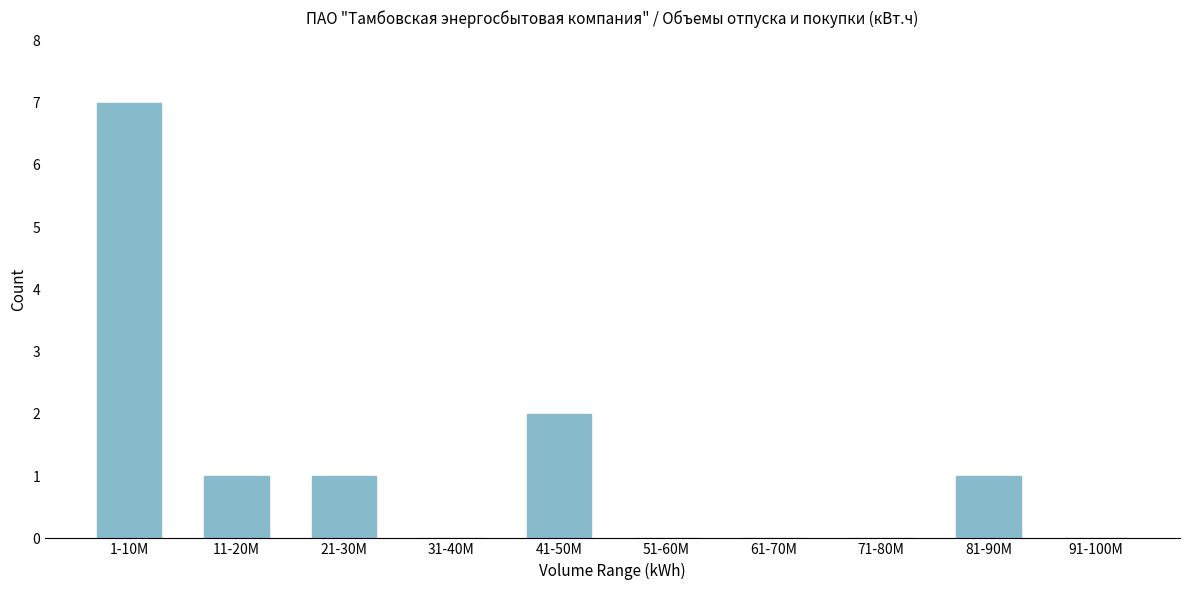

Reading left to right, list all the values displayed in this chart.

1-10M=7	11-20M=1	21-30M=1	31-40M=0	41-50M=2	51-60M=0	61-70M=0	71-80M=0	81-90M=1	91-100M=0